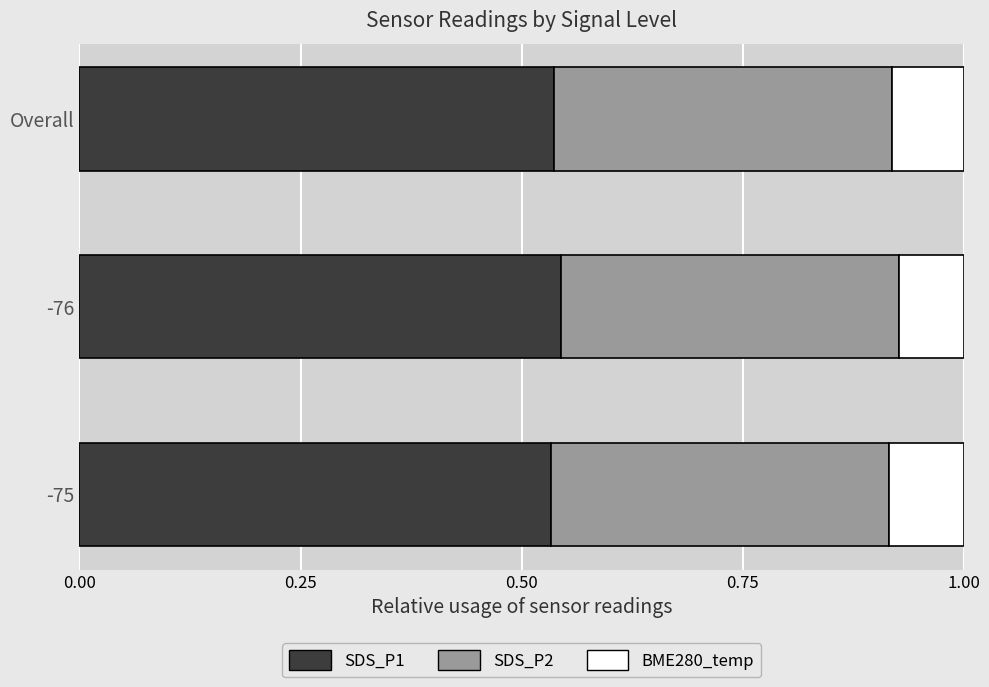

The SDS_P1 series shows 0.3 at -76. True or false?

False